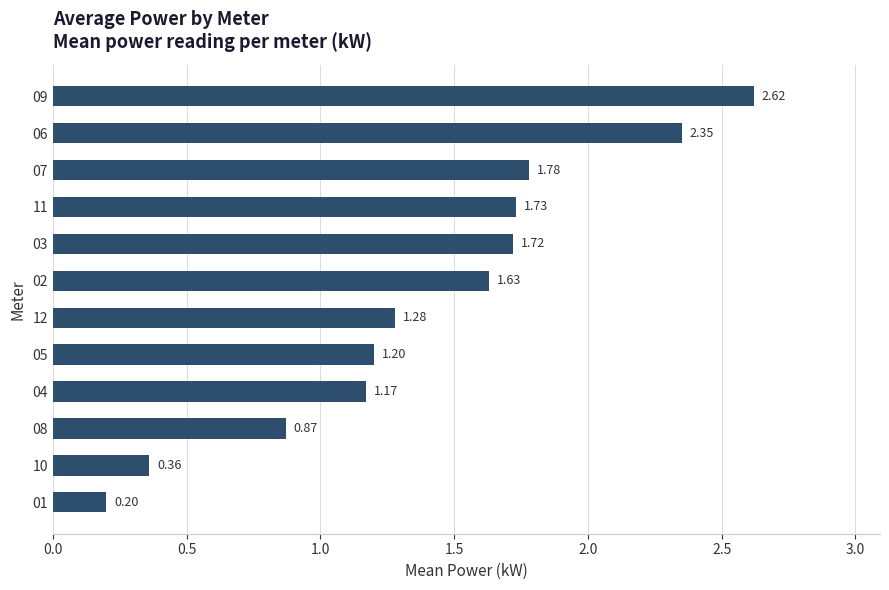

Rank the categories by value from highest to lowest.

09, 06, 07, 11, 03, 02, 12, 05, 04, 08, 10, 01